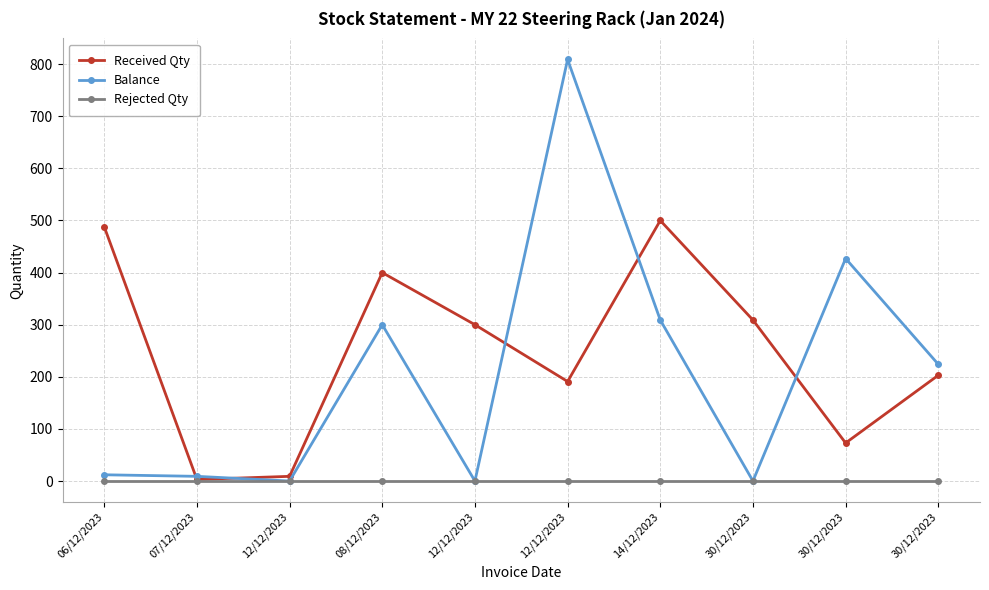

How many values in the Received Qty series are below 300?

5